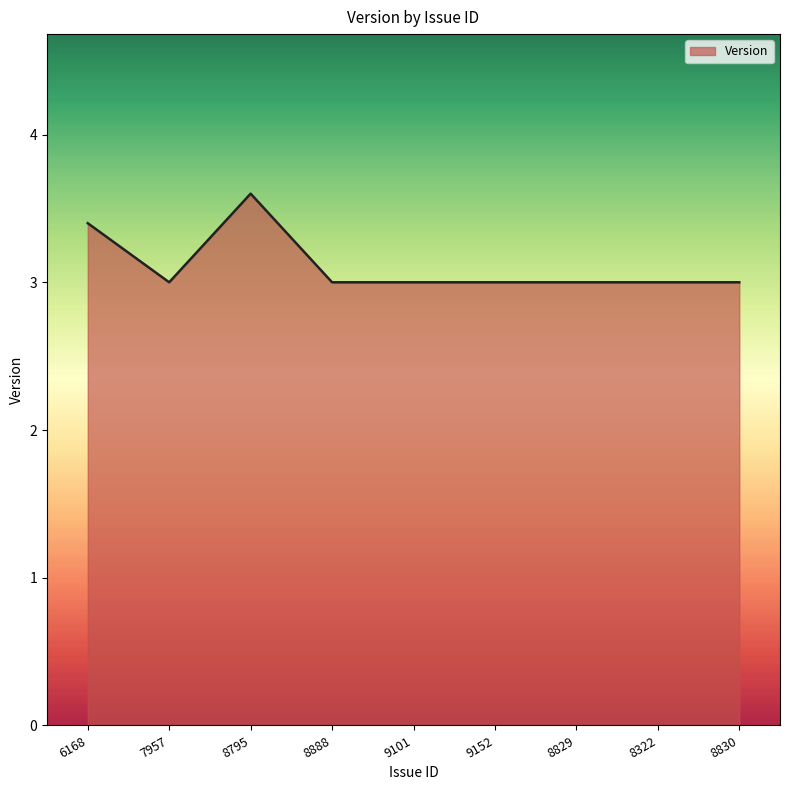

Reading right to left, list all the values displayed in this chart.

3.0	3.0	3.0	3.0	3.0	3.0	3.6	3.0	3.4